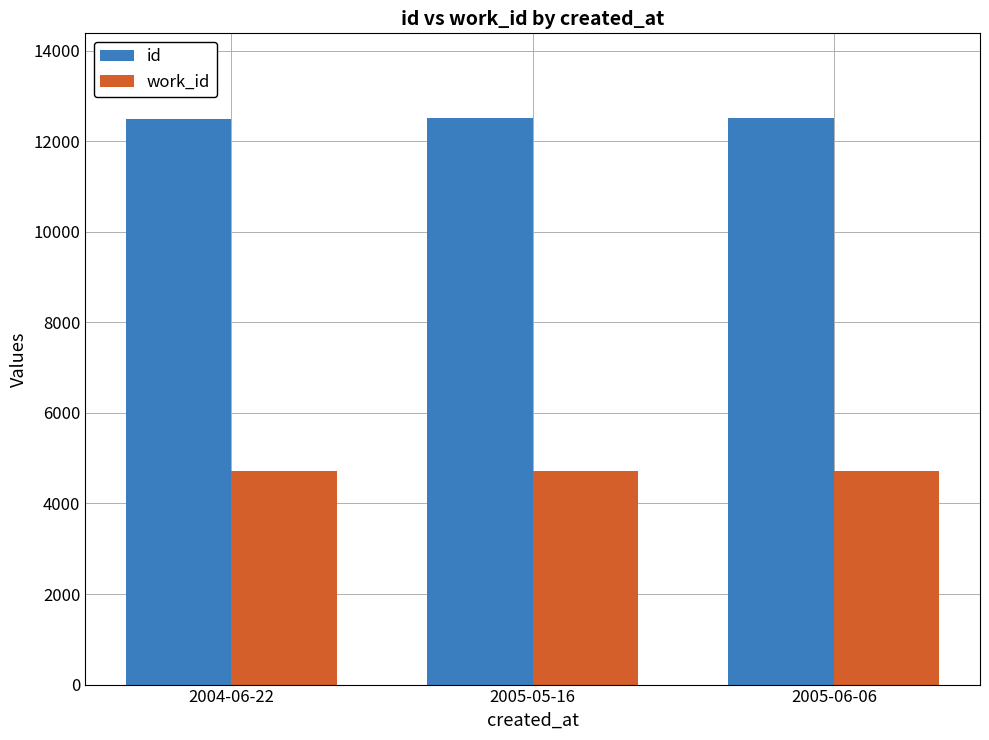

True or false: work_id has a value of 2421 at 2004-06-22.

False